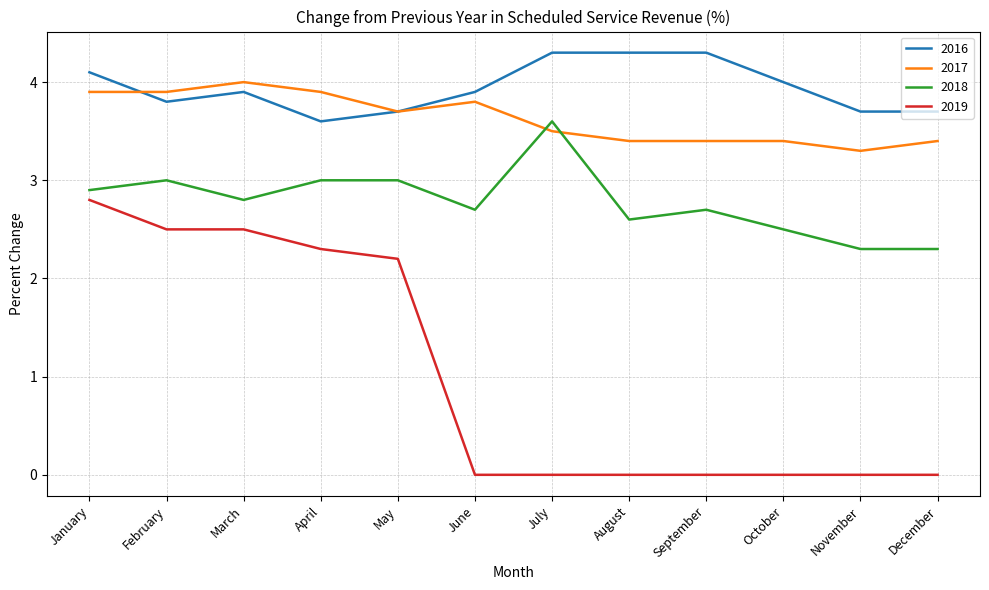

What are all the series names shown in the legend?

2016, 2017, 2018, 2019